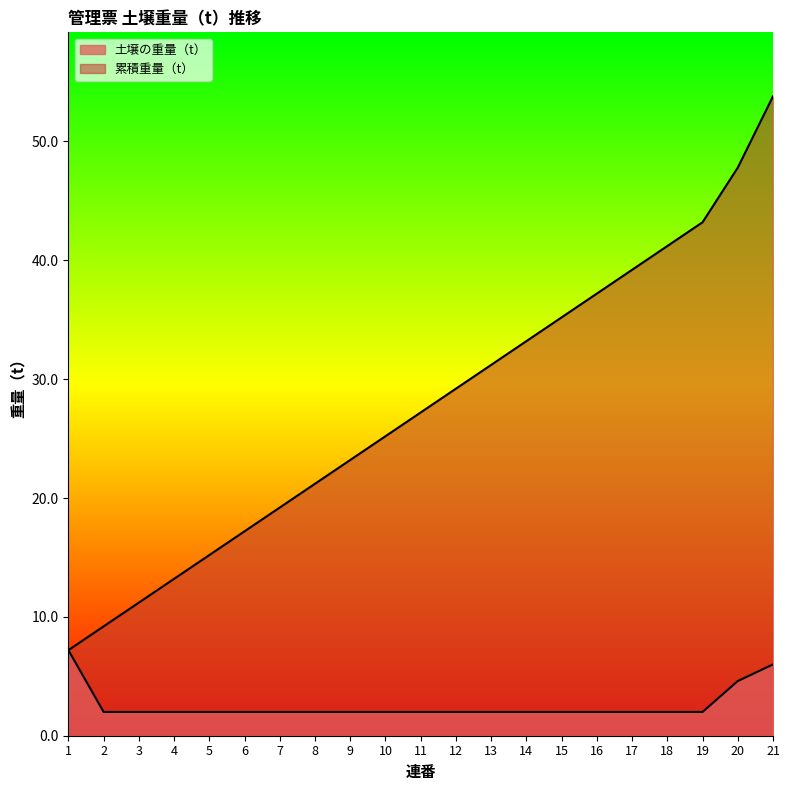

Is it true that 土壌の重量（t） equals 3.2 at 6?

False